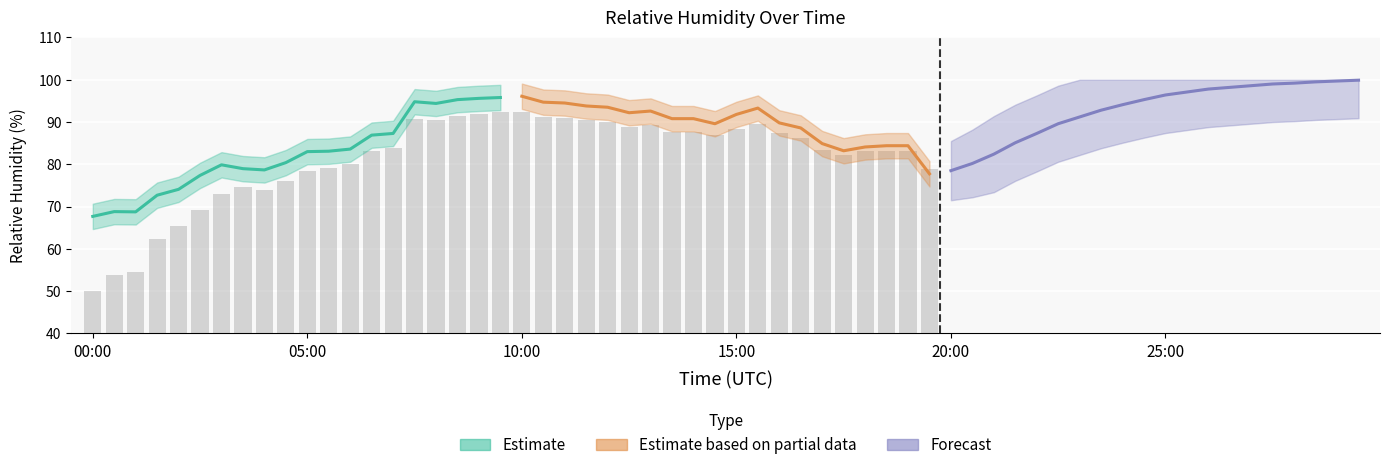

Read the relative_humidity value at 14.

87.3